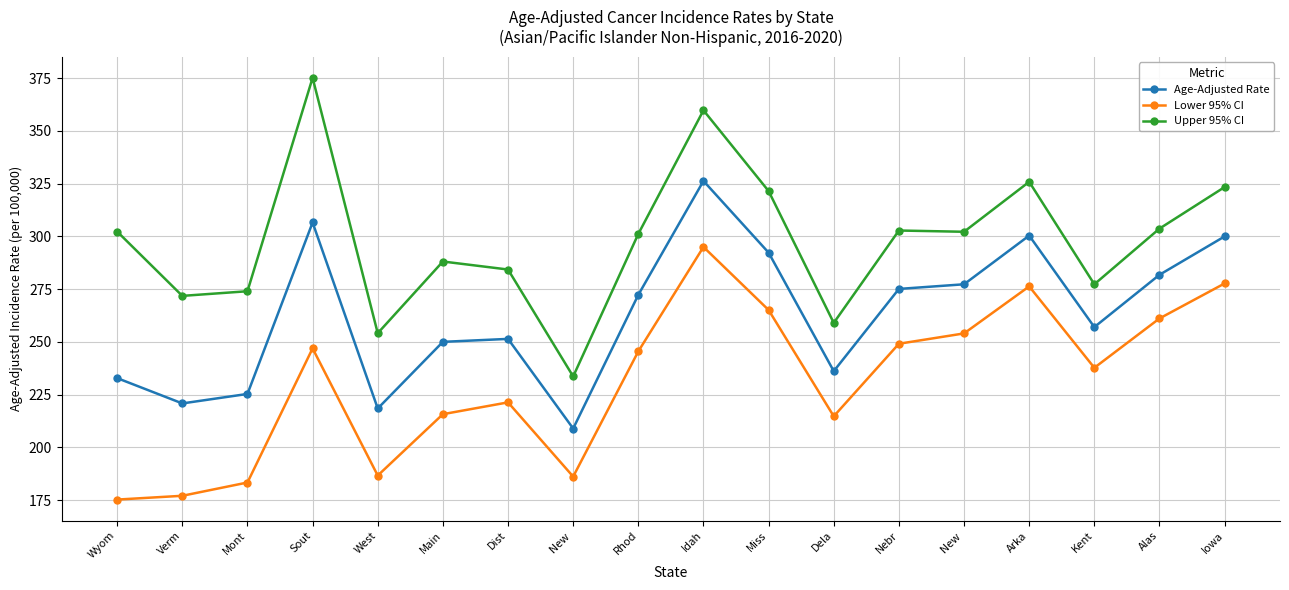

The Lower 95% CI series shows 57.6 at Kent. True or false?

False